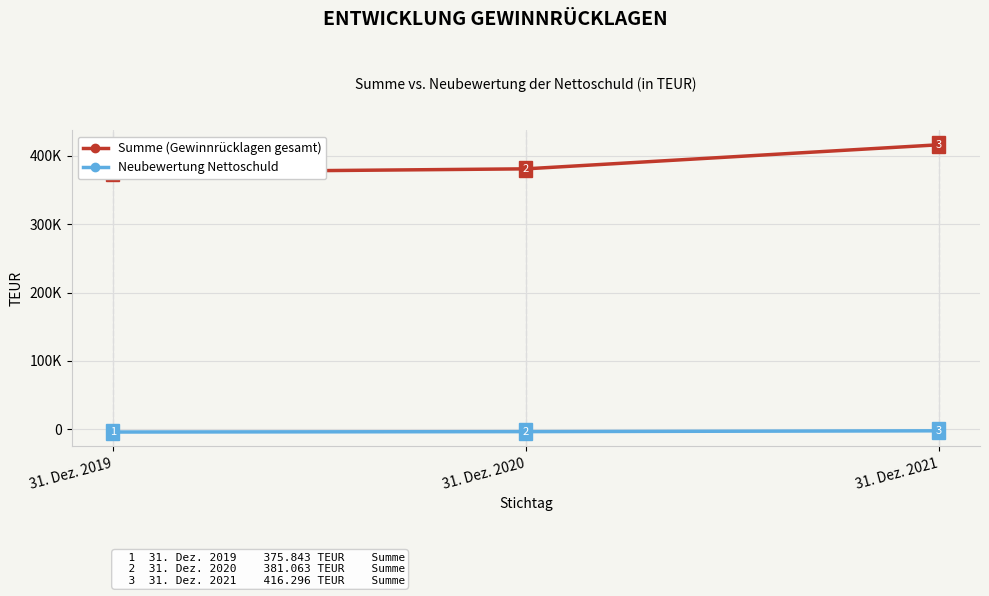

The Summe (Gewinnrücklagen gesamt) series shows 605071 at 31. Dez. 2021. True or false?

False